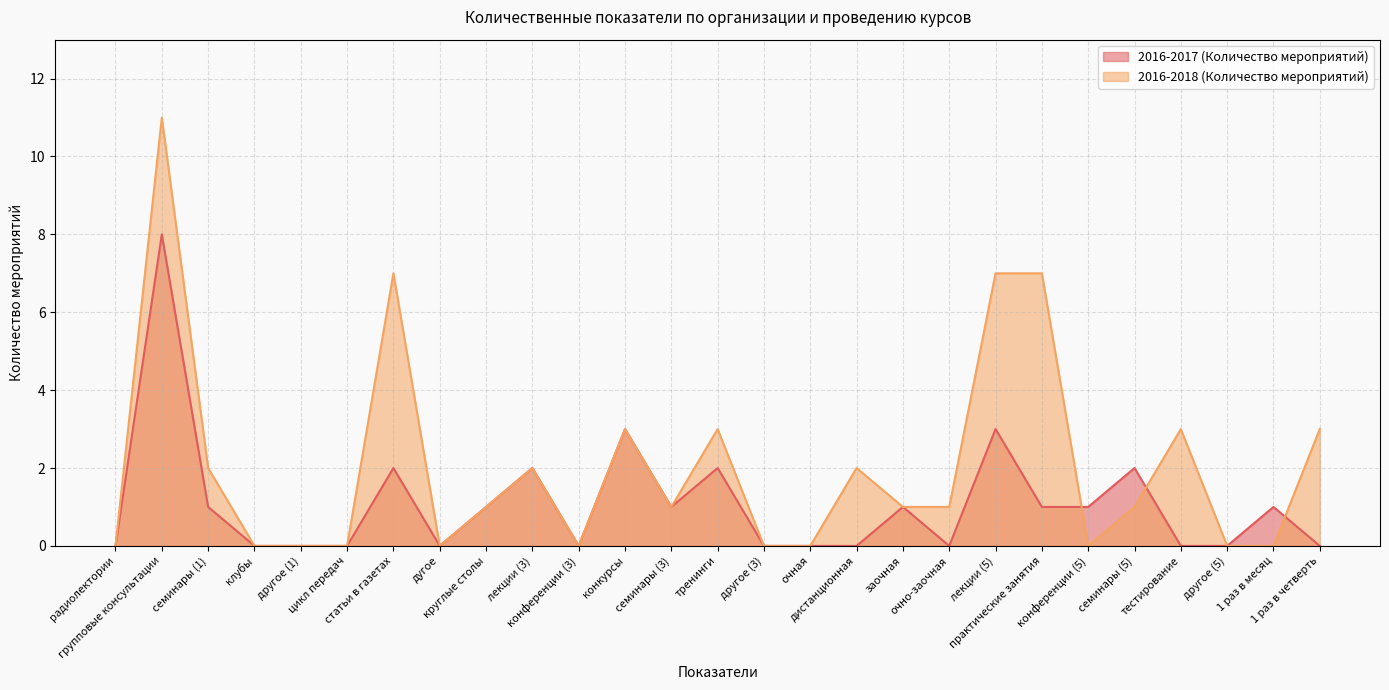

Reading right to left, what are all the values shown in this chart?

2016-2017 (Количество мероприятий): 0	1	0	0	2	1	1	3	0	1	0	0	0	2	1	3	0	2	1	0	2	0	0	0	1	8	0
2016-2018 (Количество мероприятий): 3	0	0	3	1	0	7	7	1	1	2	0	0	3	1	3	0	2	1	0	7	0	0	0	2	11	0